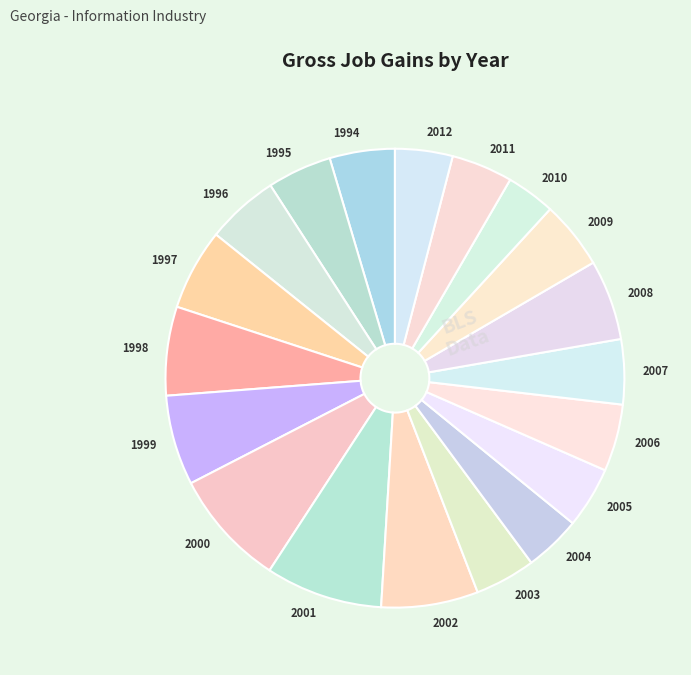

Do 2004 and 1999 together represent more than half of the pie?

No